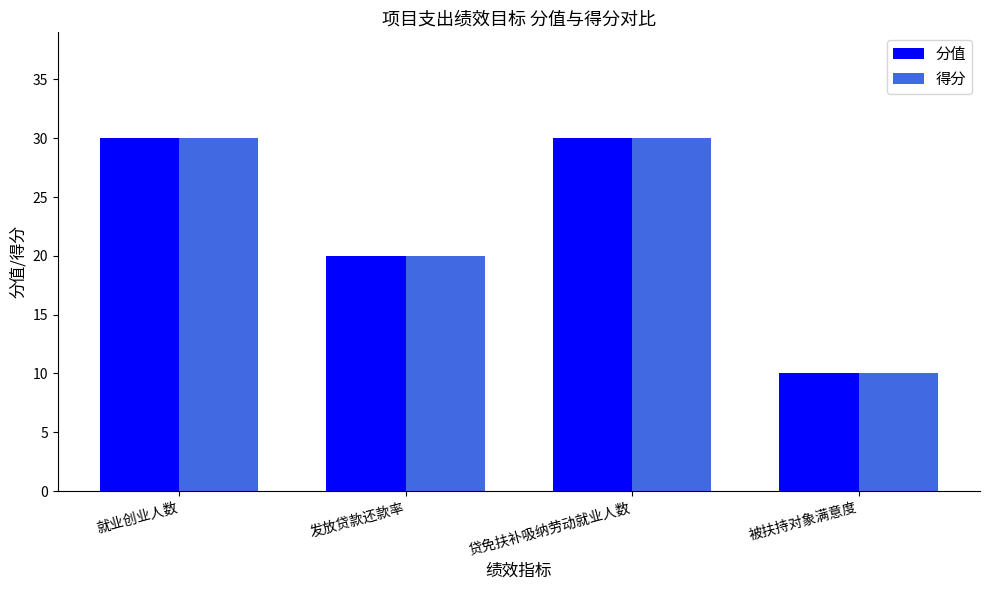

What are all the series names shown in the legend?

分值, 得分